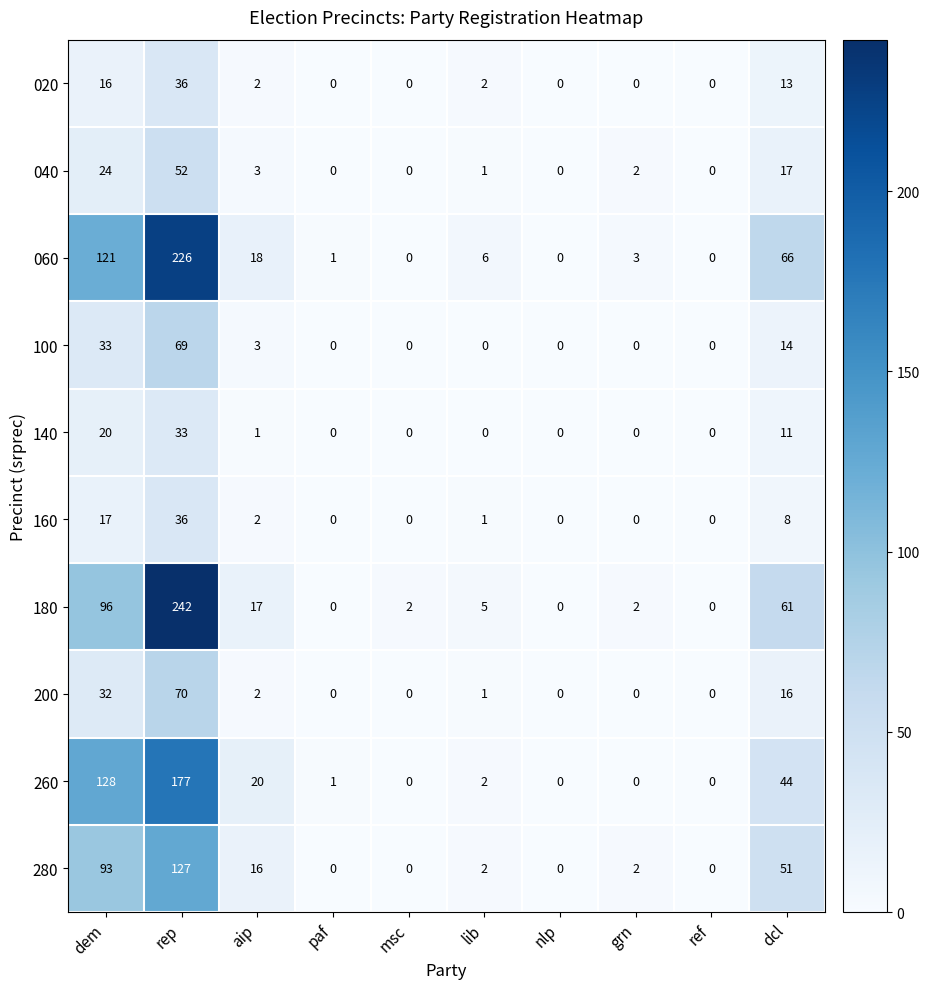

True or false: 100 has a value of 0 at ref.

True